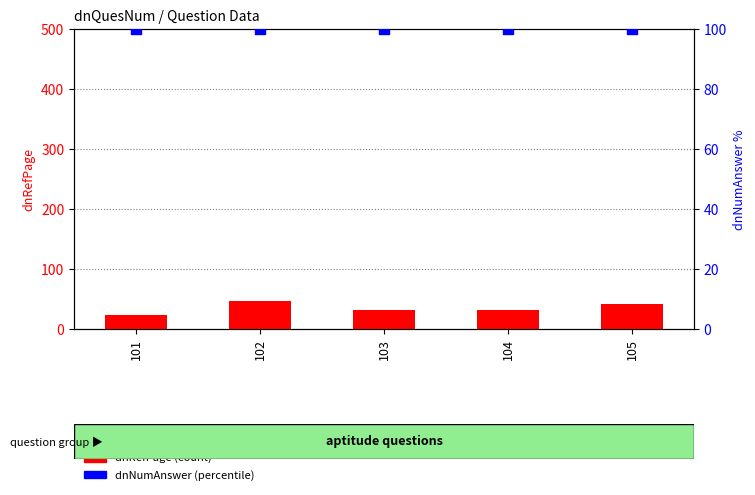

What are all the series names shown in the legend?

dnRefPage, dnNumAnswer (percentile)